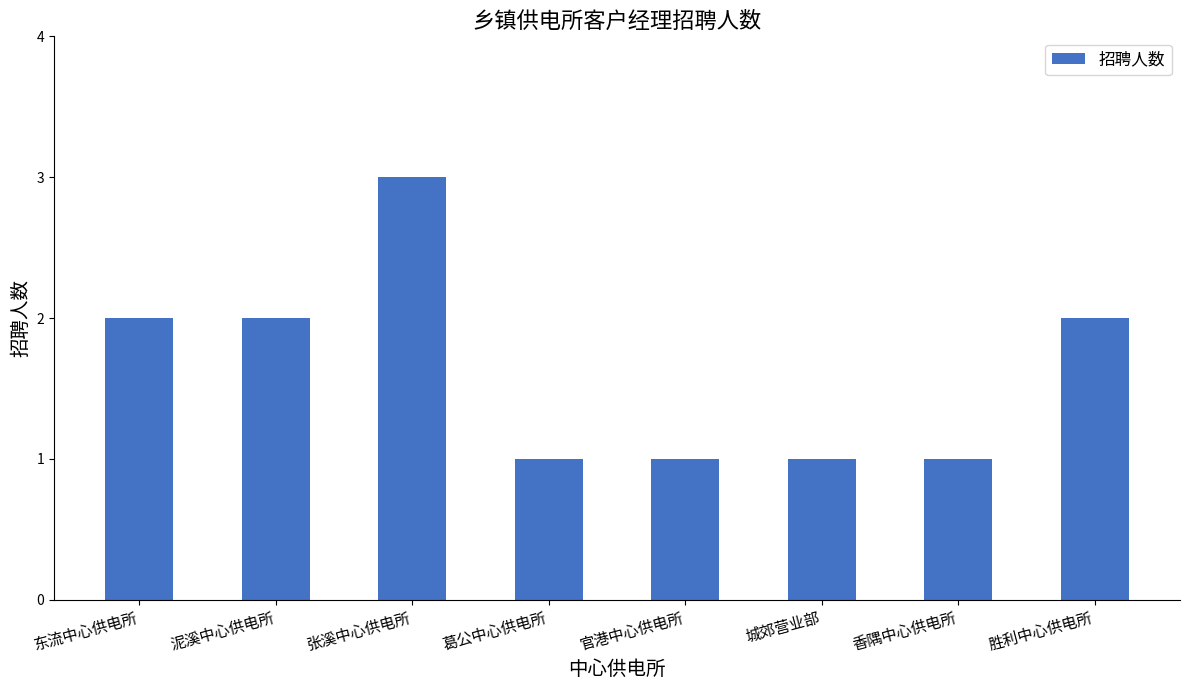

What position from the right is 葛公中心供电所?

5